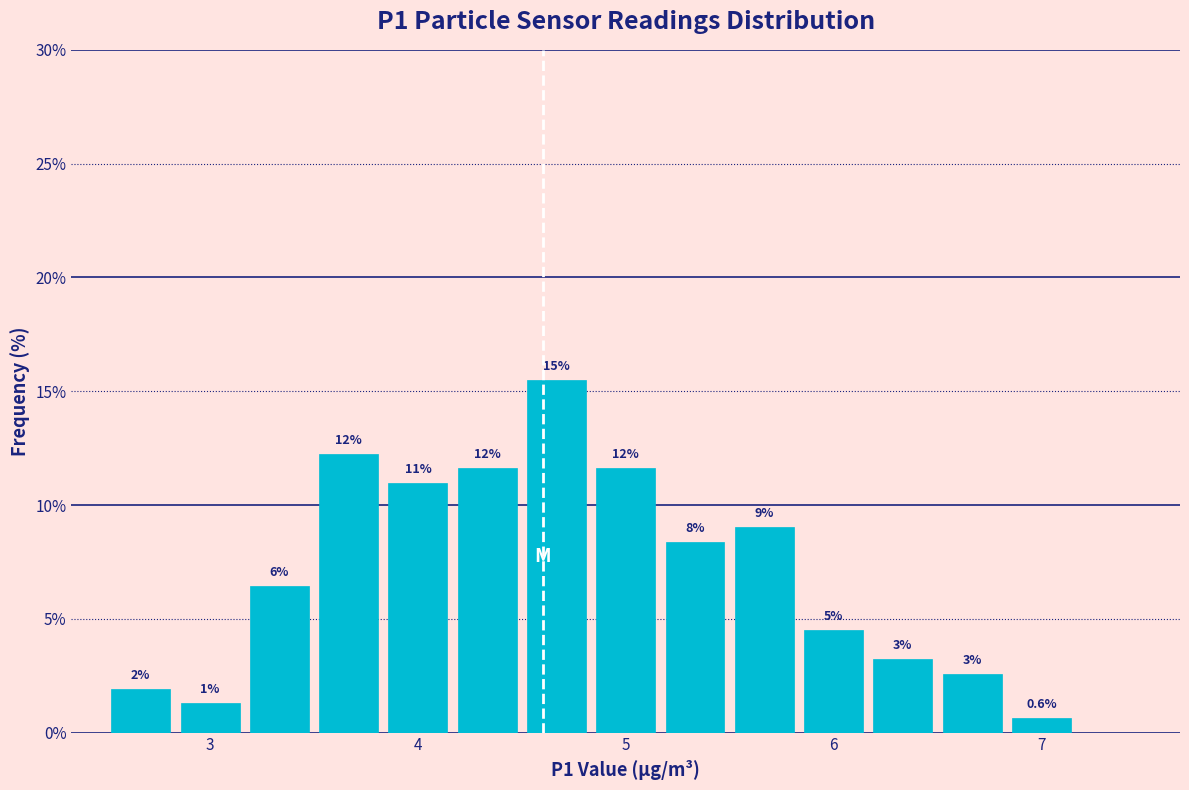

Around what value on the x-axis is the tallest bar? Give the approximate position of its centre, as read against the axis.

4.7